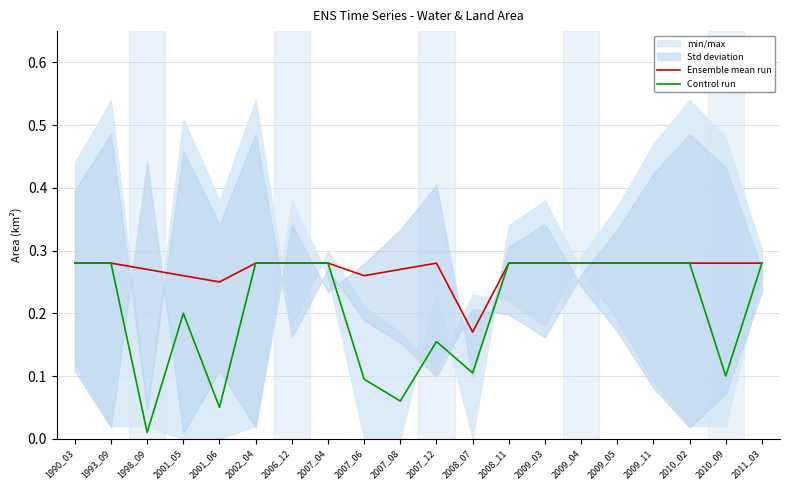

How many interior local valleys does the Control run series have?

6